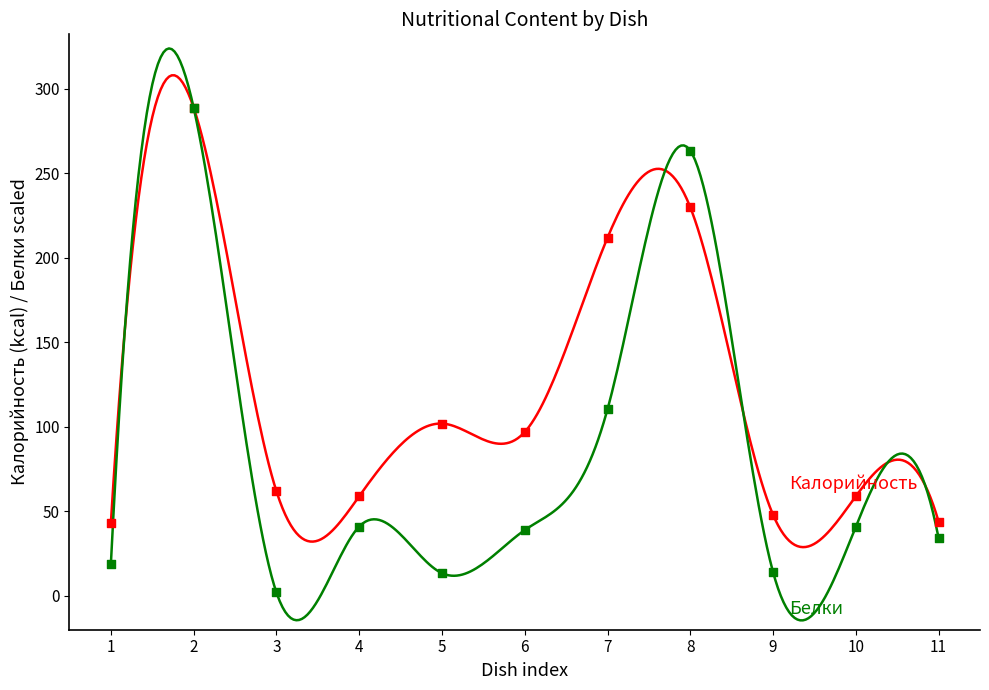

Across all series, what Y value is closest to 145?

110.5